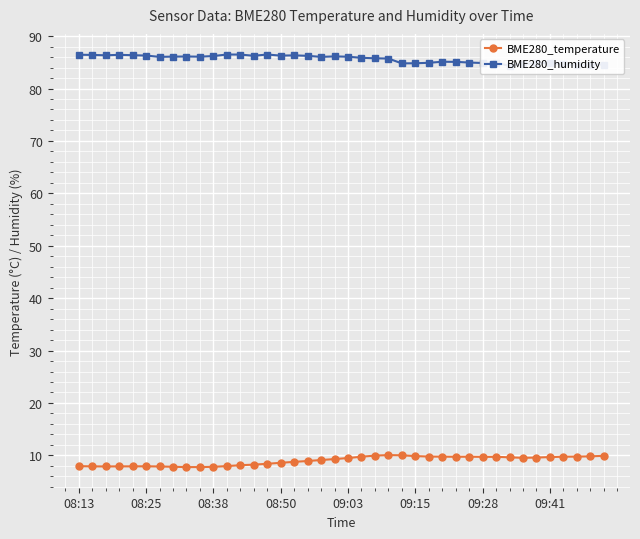

What are all the series names shown in the legend?

BME280_temperature, BME280_humidity